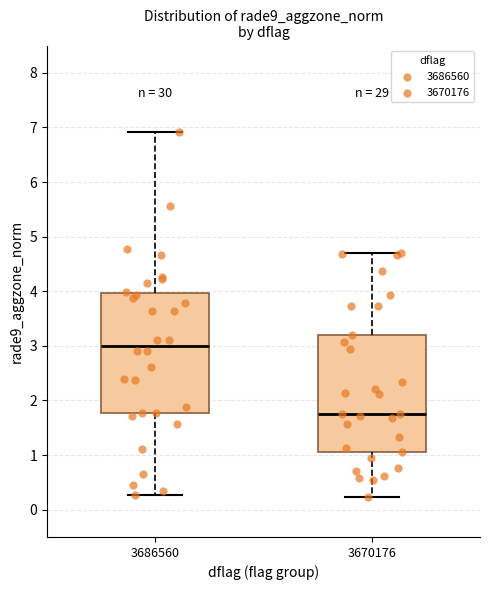

Reading left to right, read every box against the y-axis: the position of its median line, the range the box covers, and the ends of its whiskers. The values are not printed on the chart, so give them approximately, as read against the axis.

3686560: median 3.0, box 1.8 to 4.0, whiskers 0.3 to 6.9
3670176: median 1.7, box 1.1 to 3.2, whiskers 0.2 to 4.7